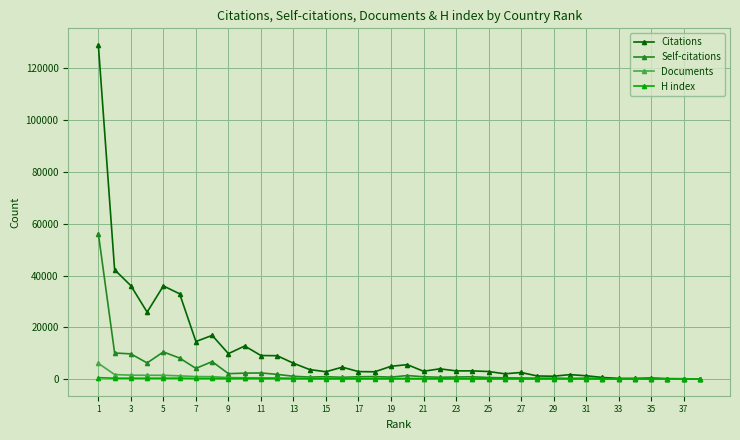

What is the greatest value displayed?

129067